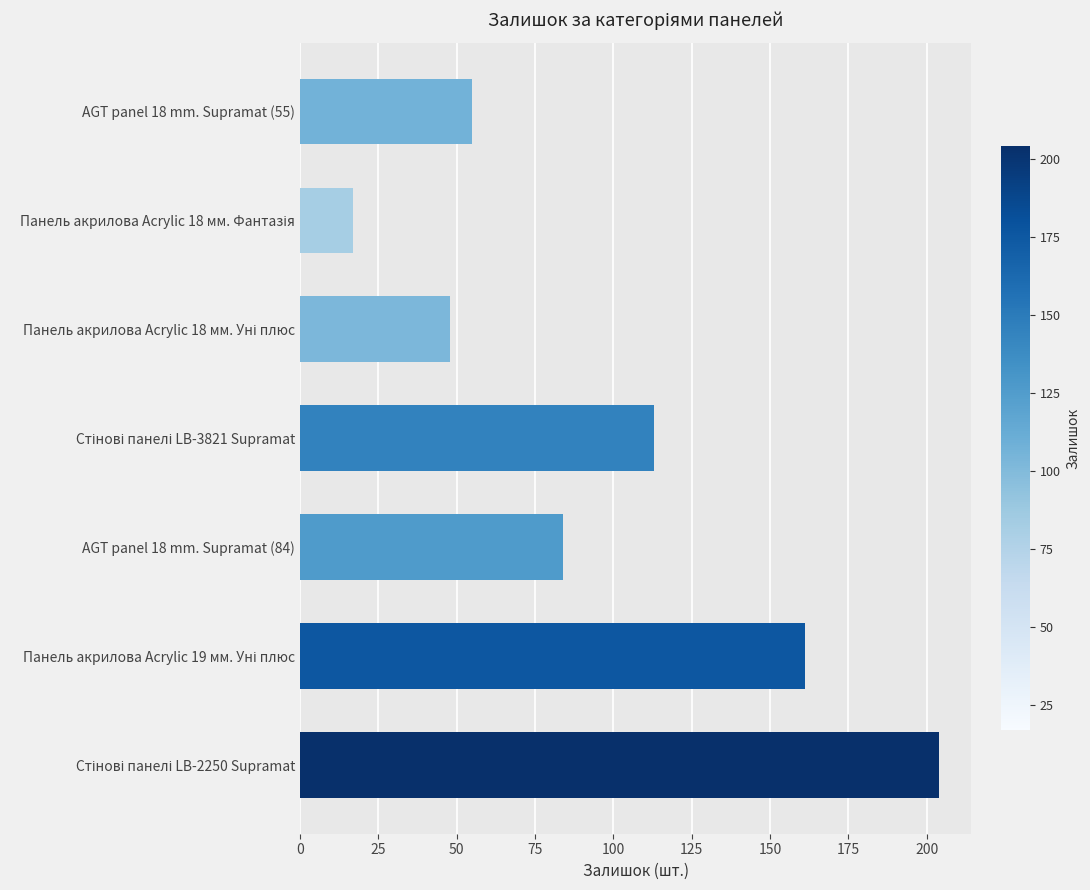

The value at AGT panel 18 mm. Supramat (84) is 84. True or false?

True